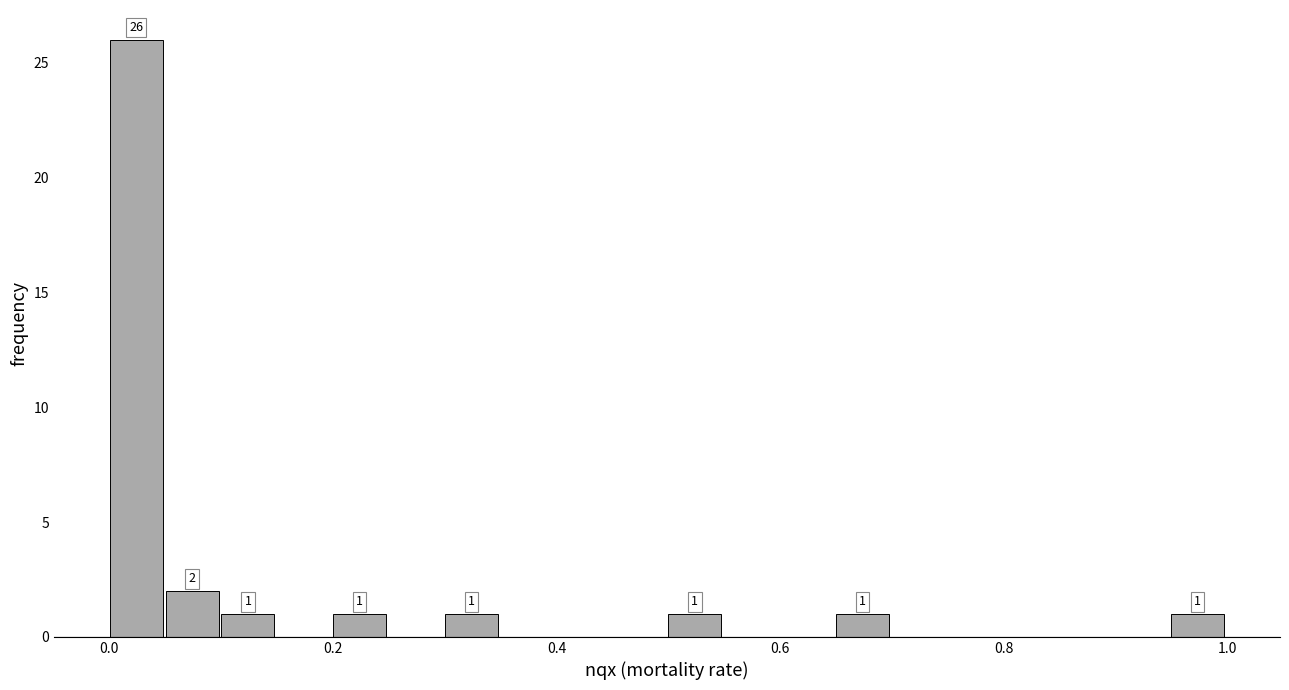

Around what value on the x-axis is the tallest bar? Give the approximate position of its centre, as read against the axis.

0.02